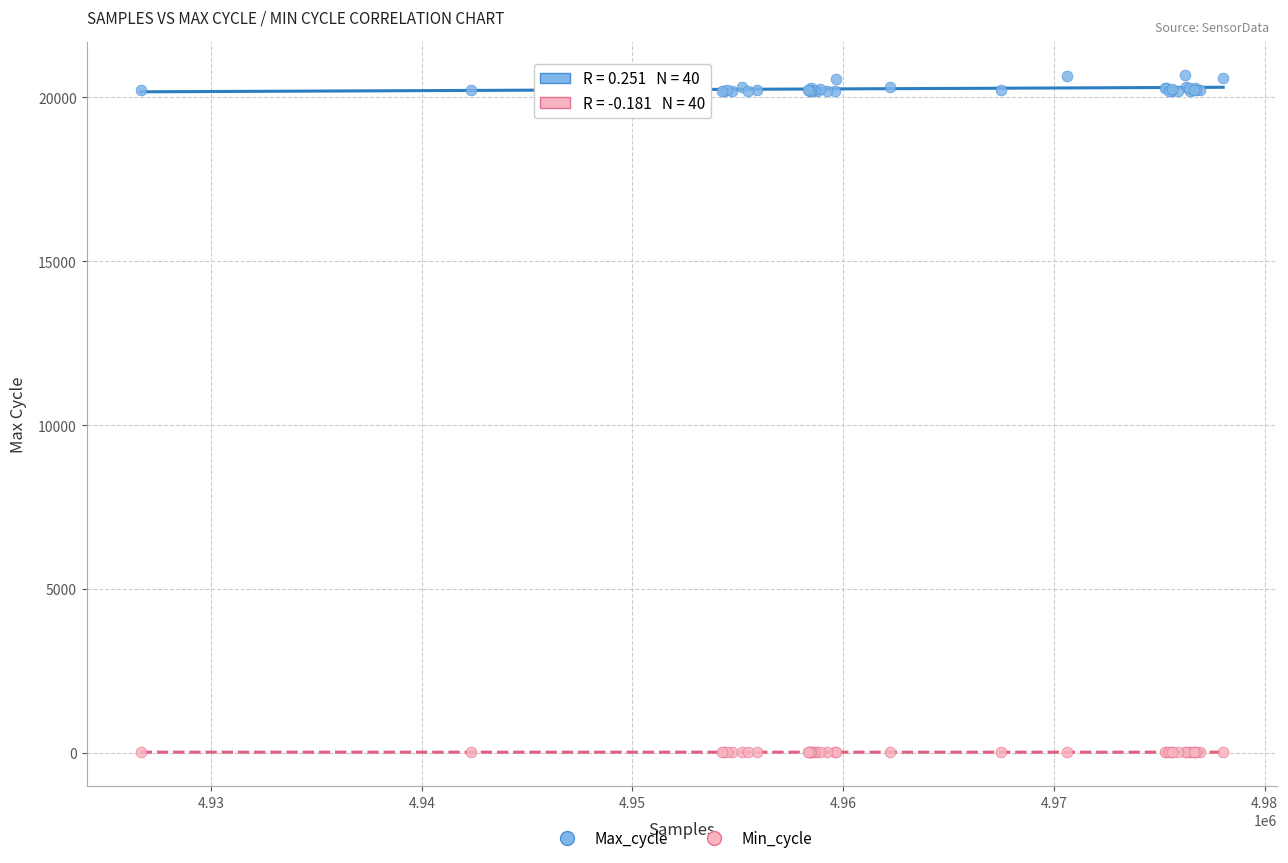

Which series has the largest Y range (max minus min)?

Max_cycle